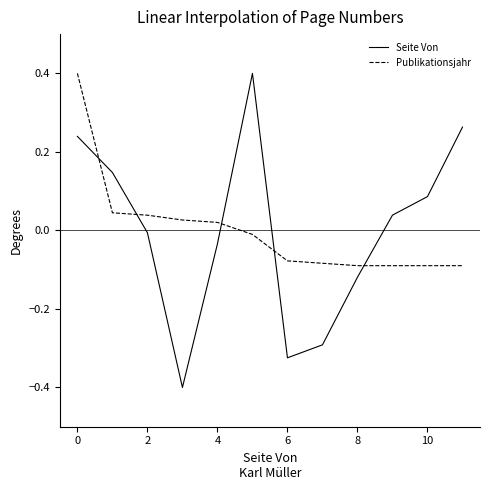

Is this an area chart (filled region under the line)?

No